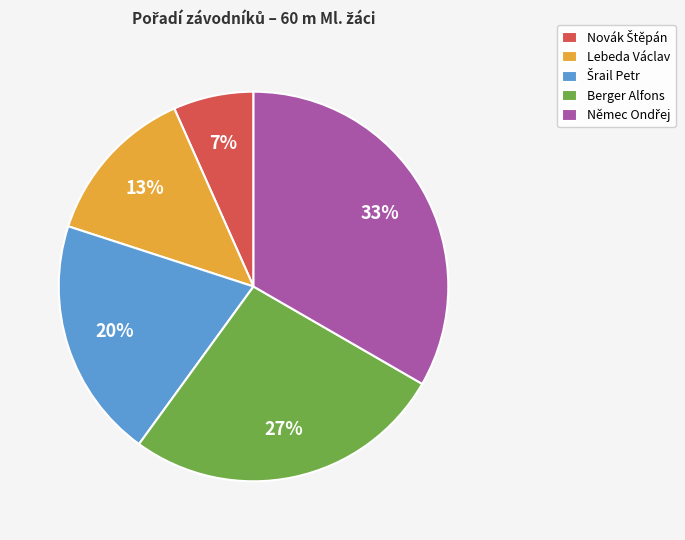

Count the number of slices in the pie.

5